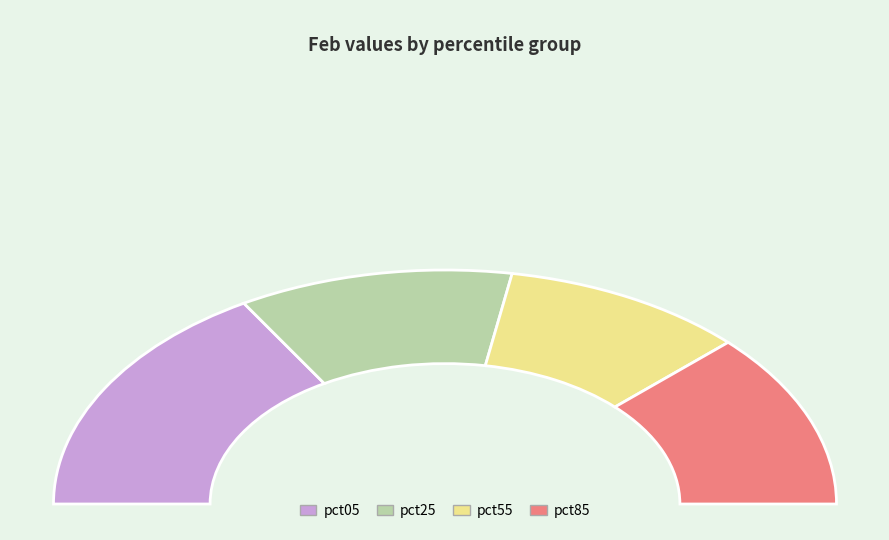

Is there a majority slice in this chart?

No